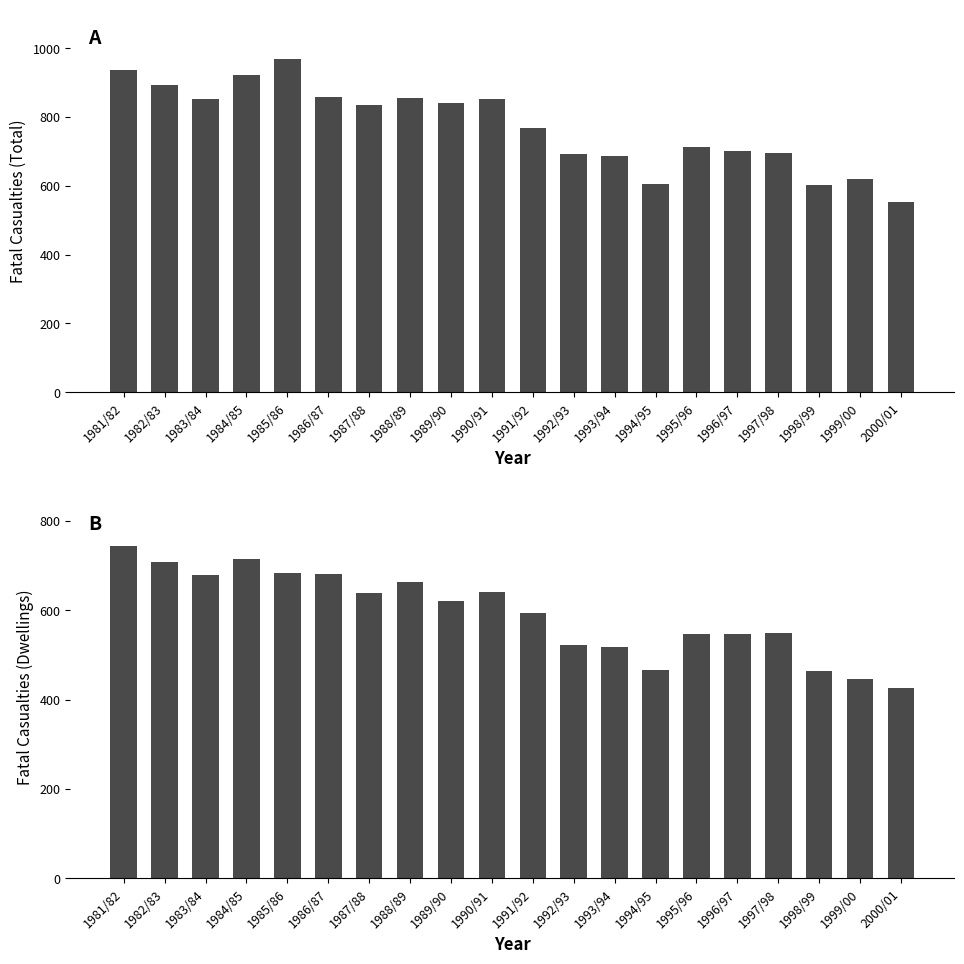

What is the spread (max minus min) of values at 1997/98?

146